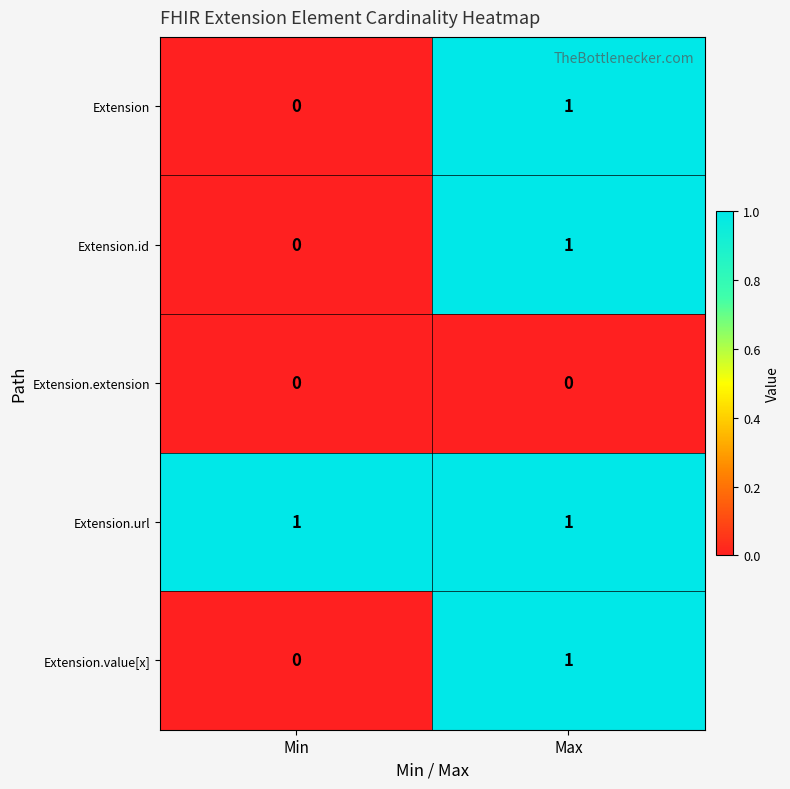

The value of Extension.id at Max is 0. True or false?

False